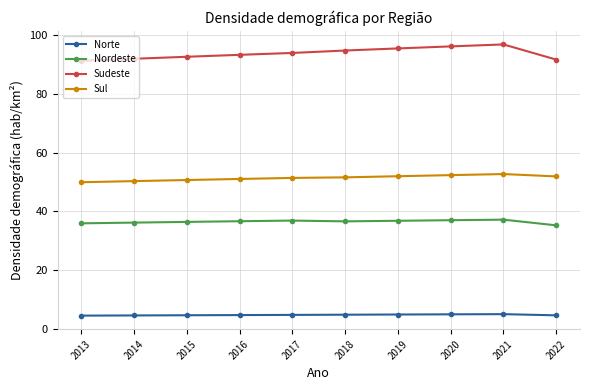

What is the sum of all Nordeste values?

364.6